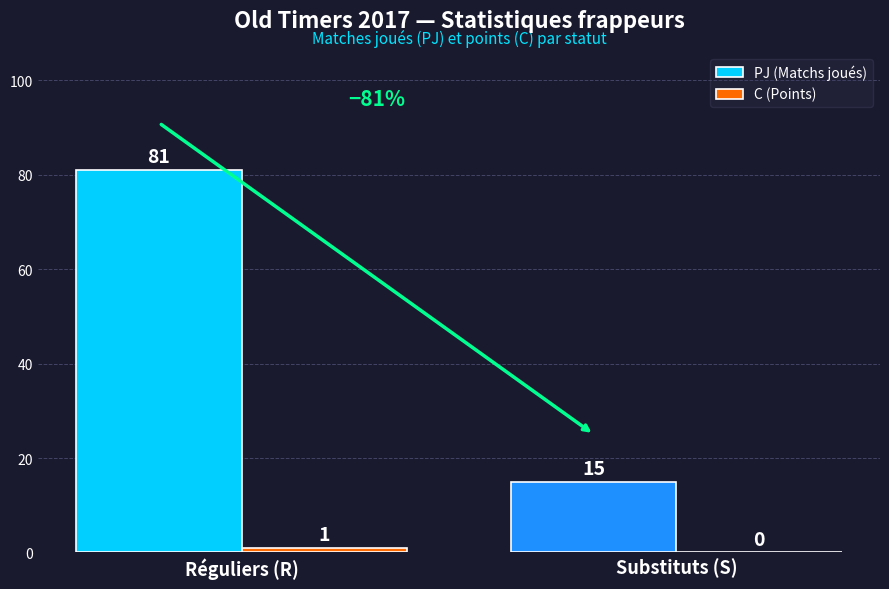

Between Réguliers (R) and Substituts (S), which series saw the biggest shift?

PJ (Matchs joués)